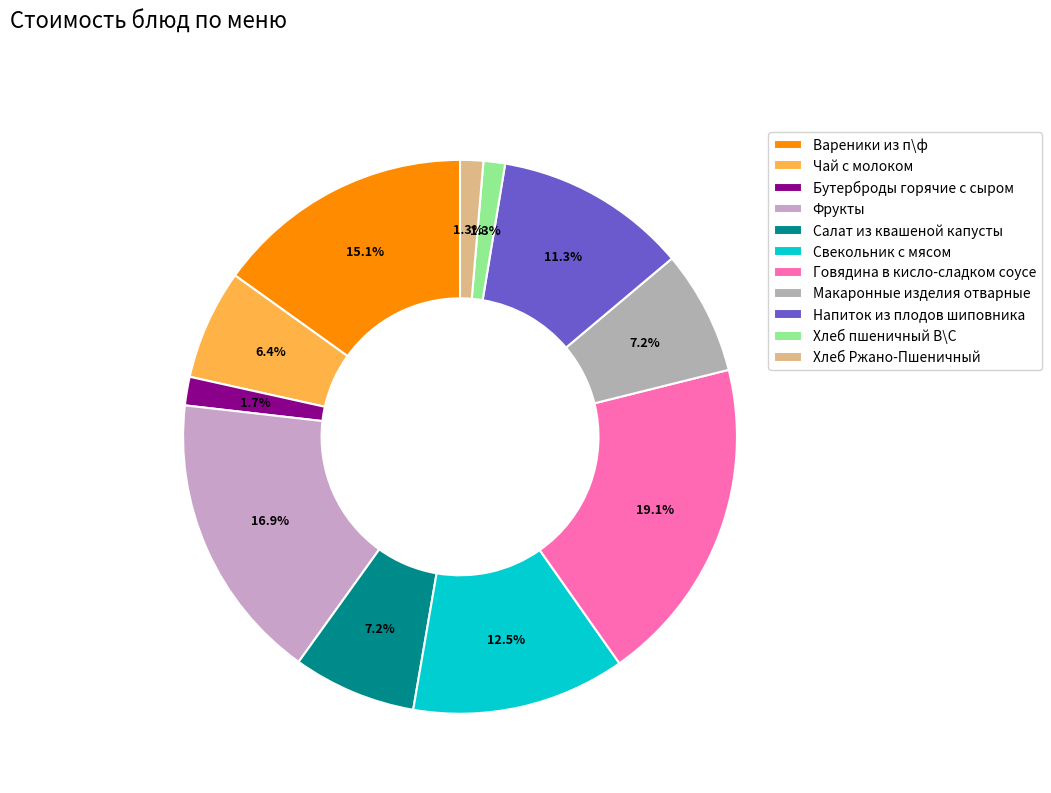

Rank the categories by value from highest to lowest.

Говядина в кисло-сладком соусе, Фрукты, Вареники из п\ф, Свекольник с мясом, Напиток из плодов шиповника, Макаронные изделия отварные, Салат из квашеной капусты, Чай с молоком, Бутерброды горячие с сыром, Хлеб Ржано-Пшеничный, Хлеб пшеничный В\С